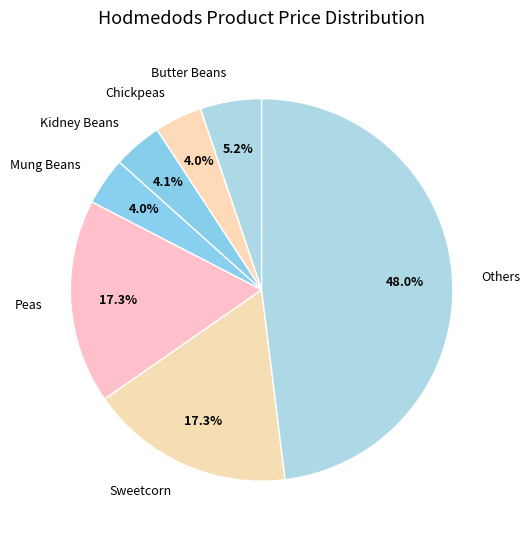

Combined, what portion of the pie is Chickpeas and Others?

52.1%